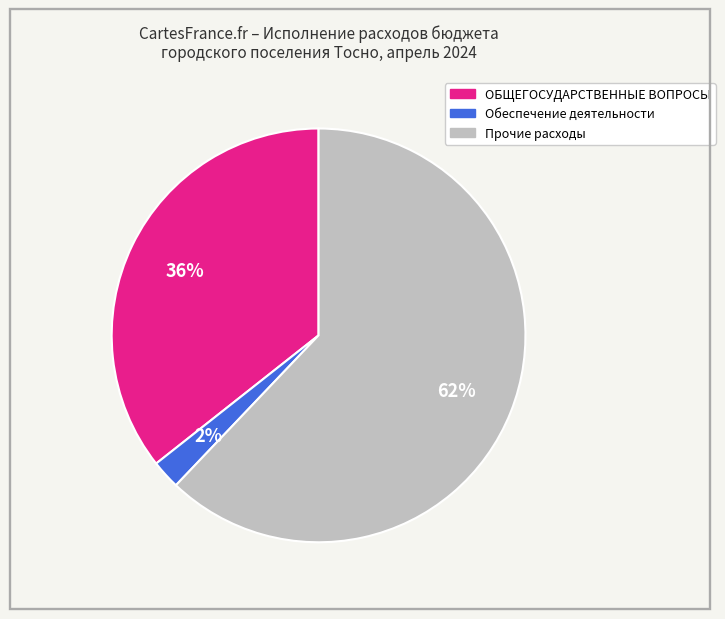

Is there any slice that represents more than half of the pie?

Yes